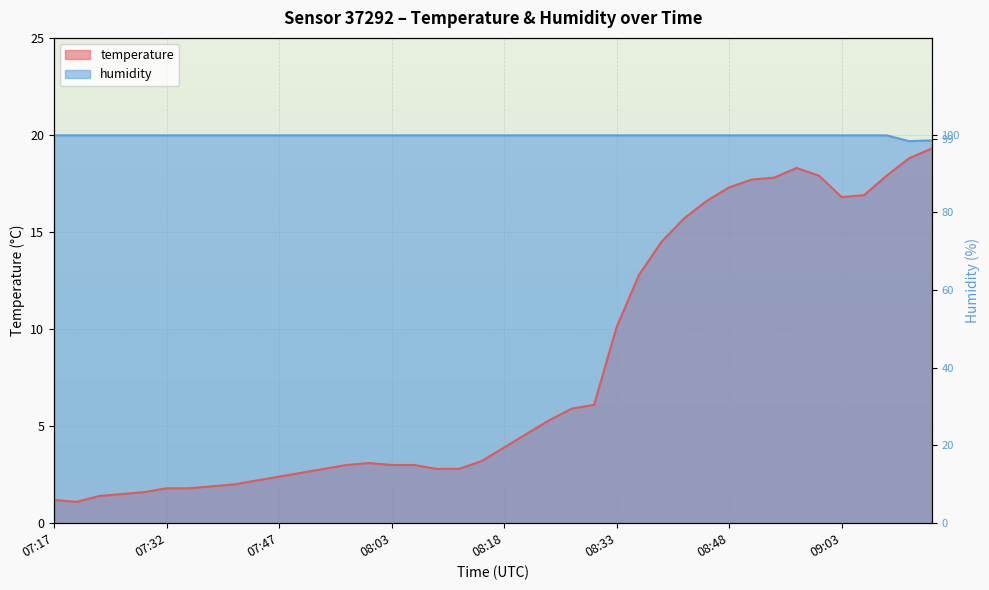

What is the value of the temperature point at the 12th from the left?

2.6